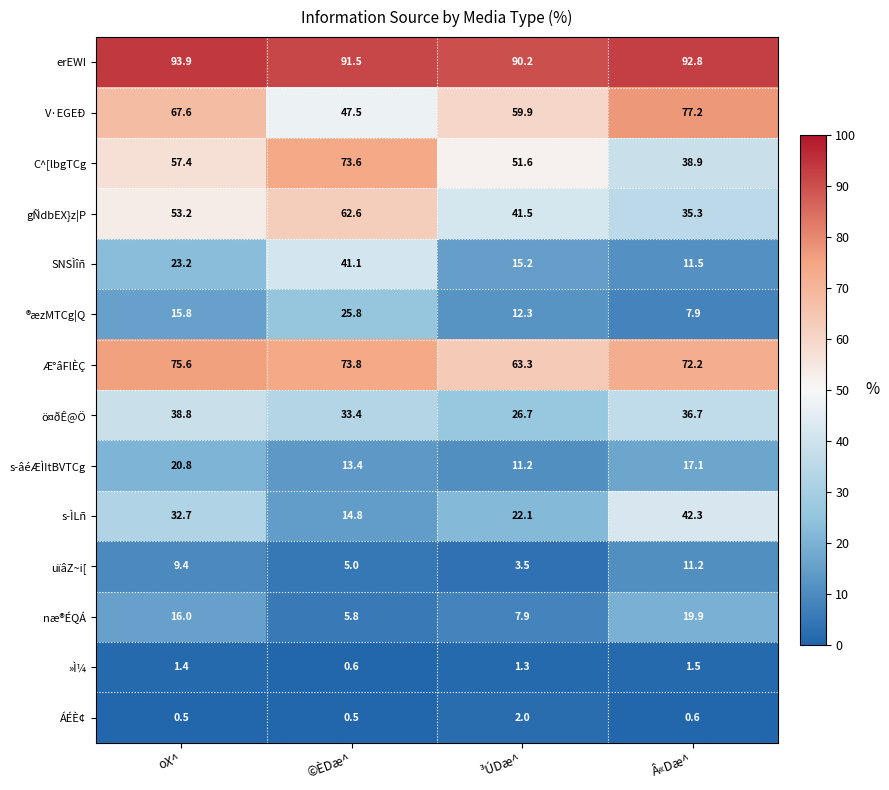

What is the maximum value shown in the chart?

93.9